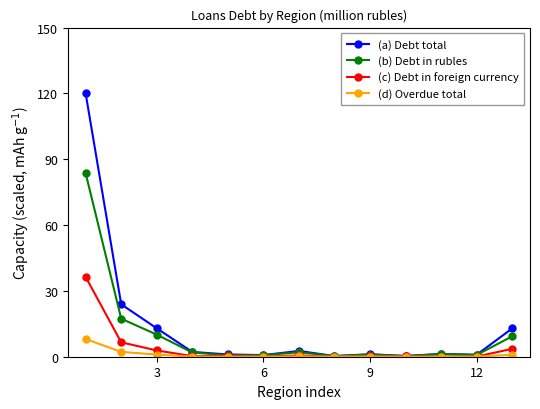

Which series has the widest spread of values?

(a) Debt total